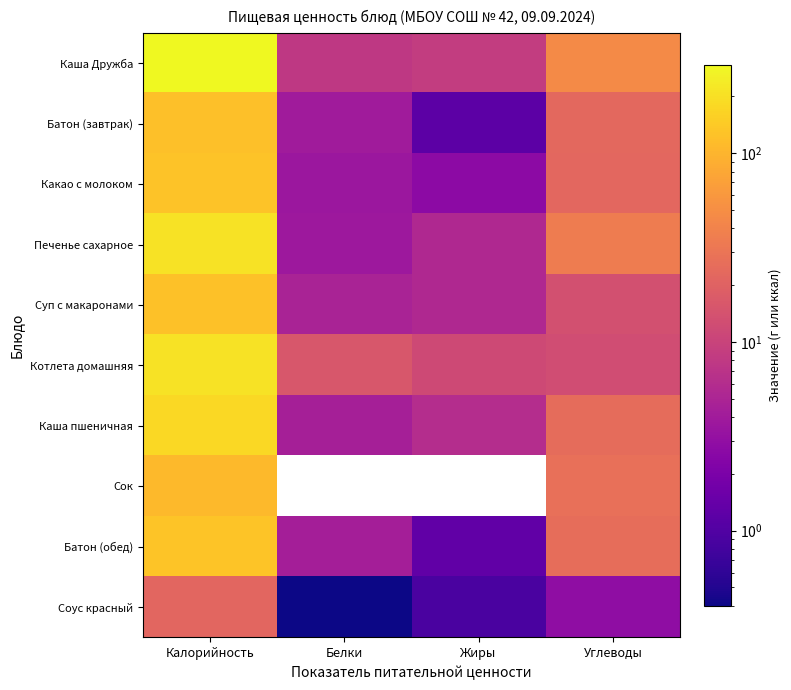

What is the spread (max minus min) of values at Жиры?

11.6